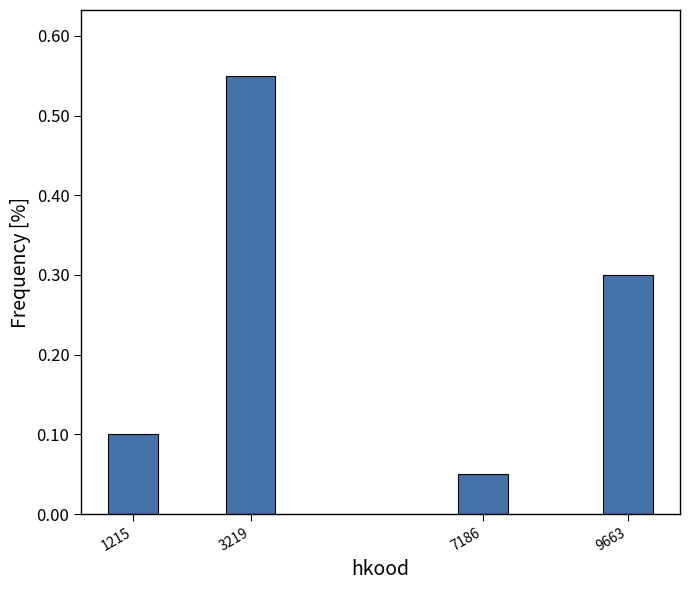

Between 9663 and 3219, which is larger?

3219